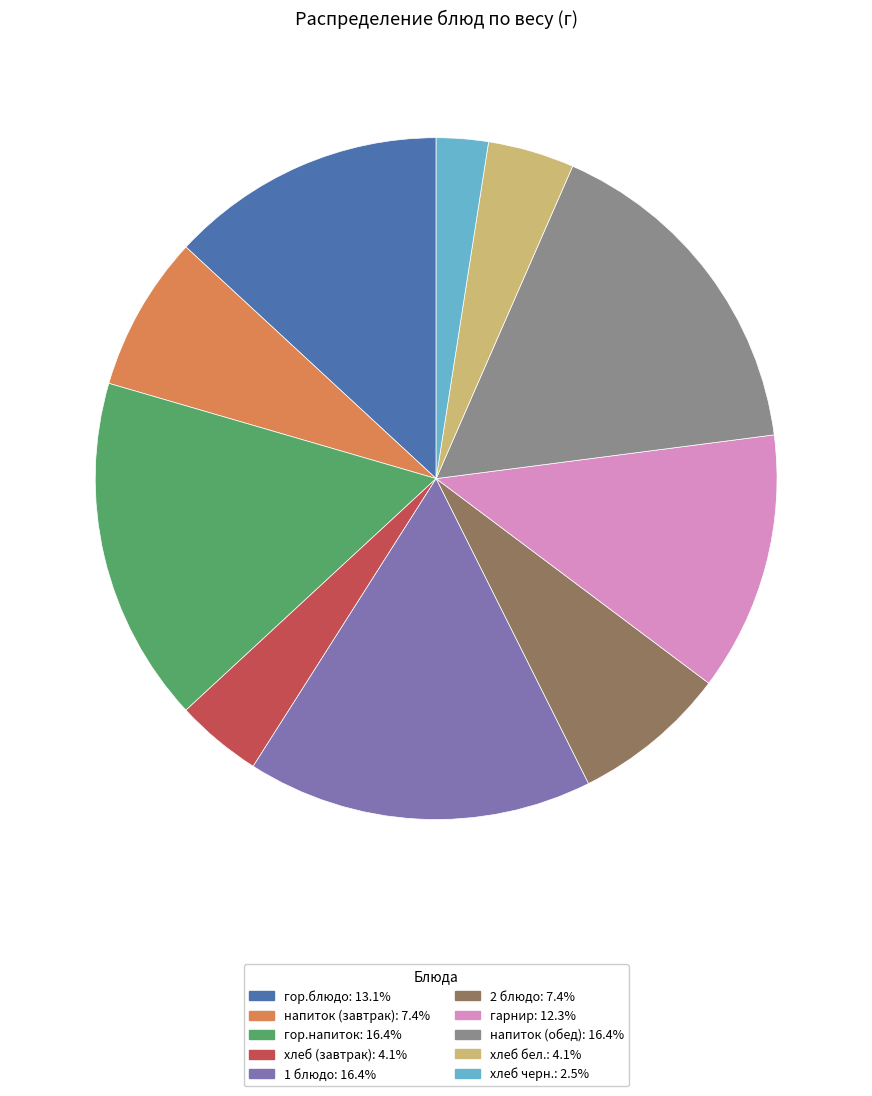

Is there any slice that represents more than half of the pie?

No